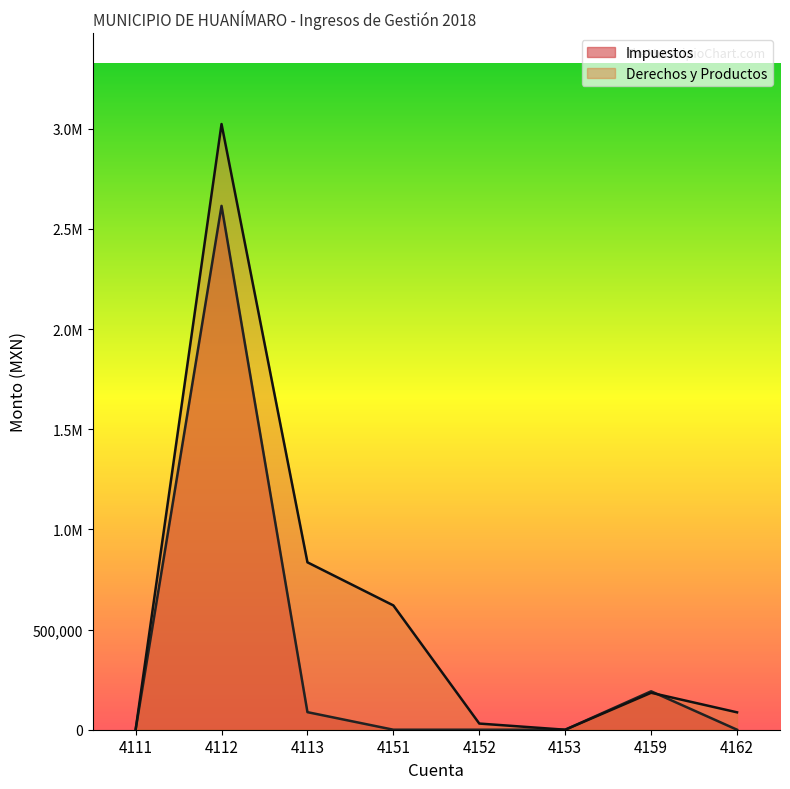

True or false: Derechos y Productos and Impuestos cross at least once.

True